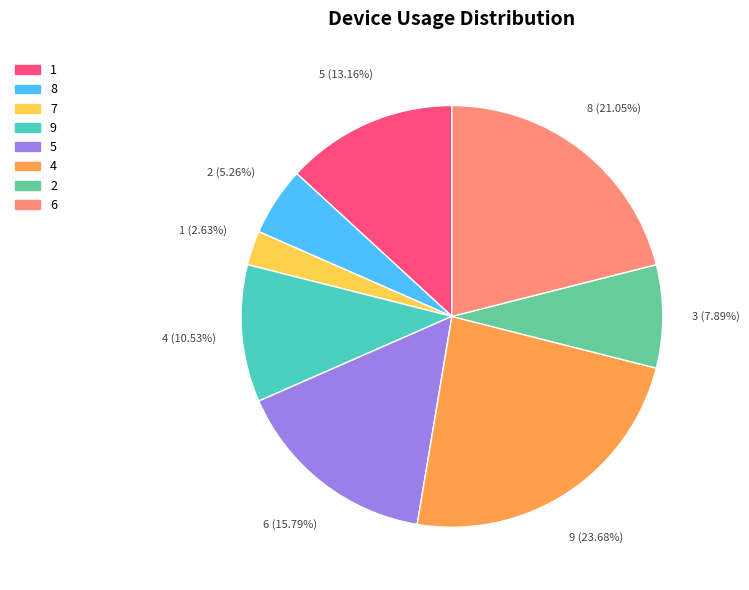

Is there a majority slice in this chart?

No